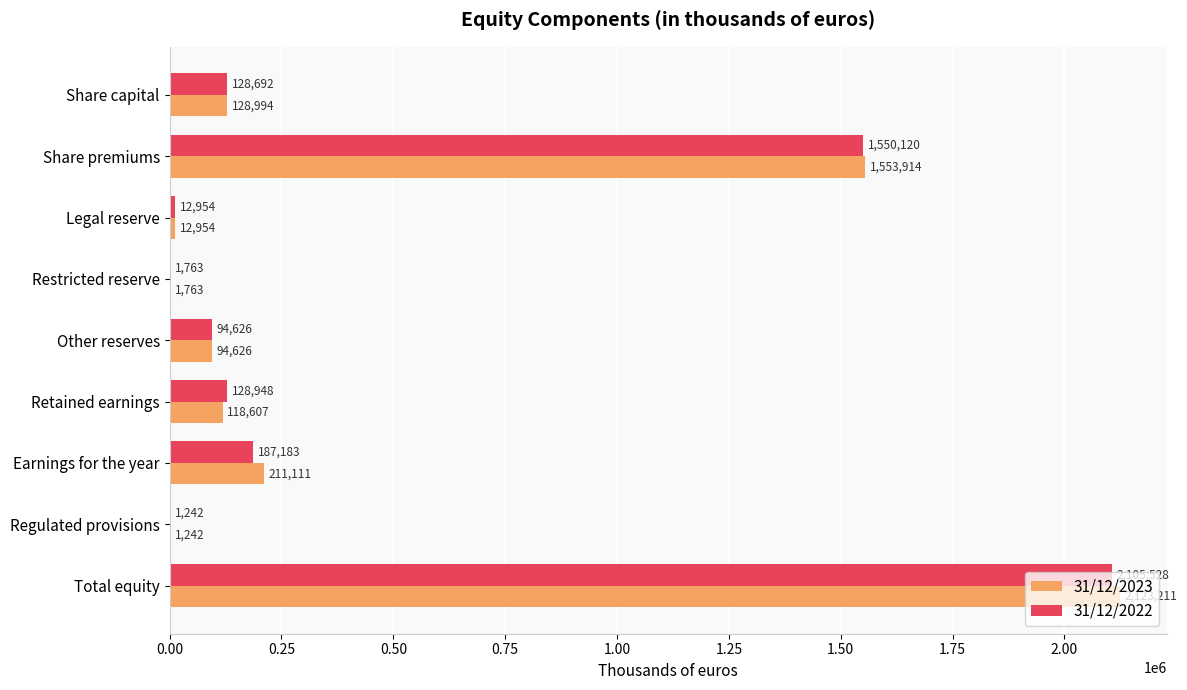

At which label is 31/12/2023 closest to 1062226?

Share premiums